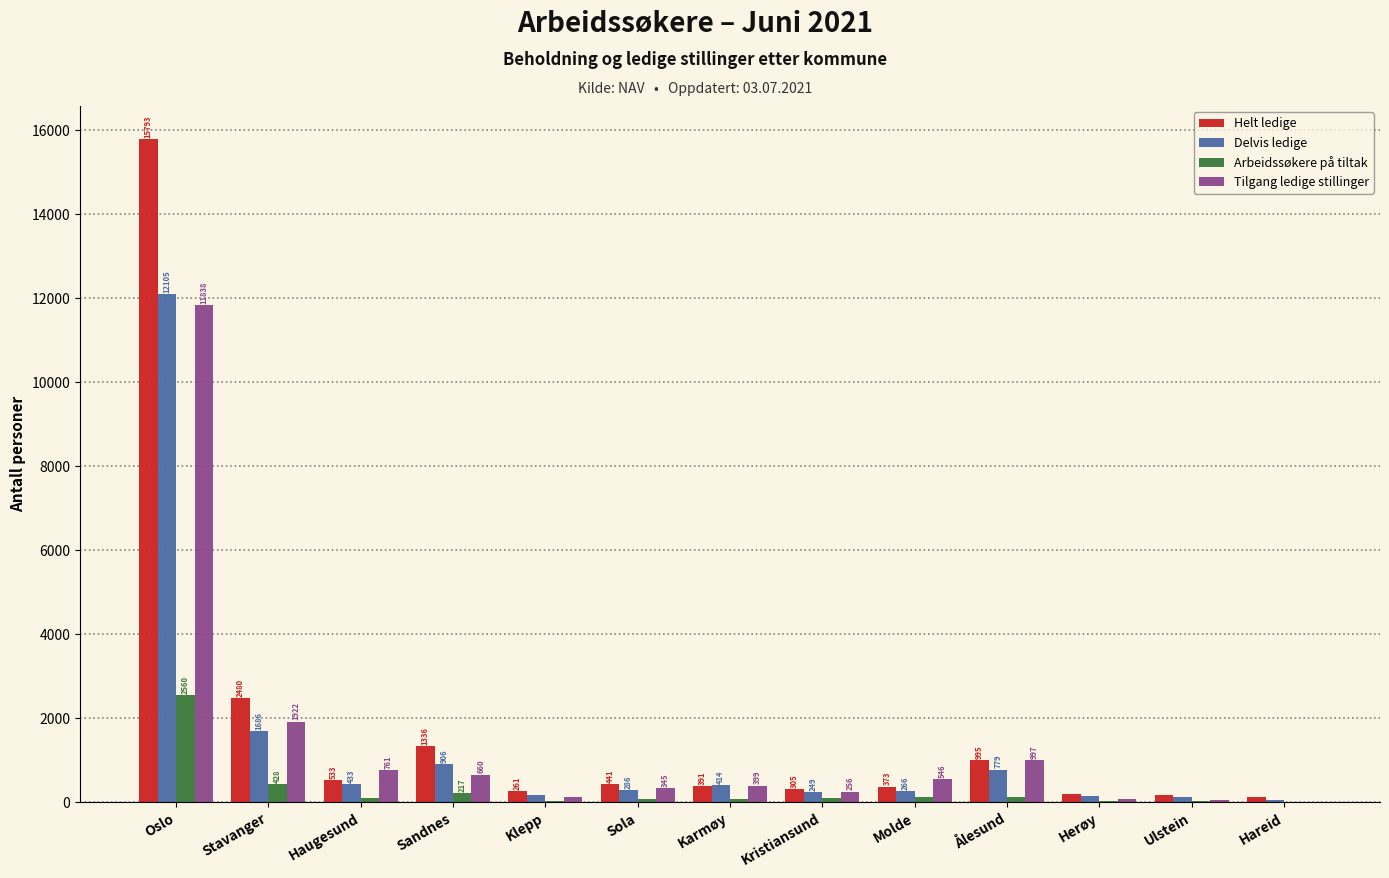

What is the total value across all series at Sola?

1159